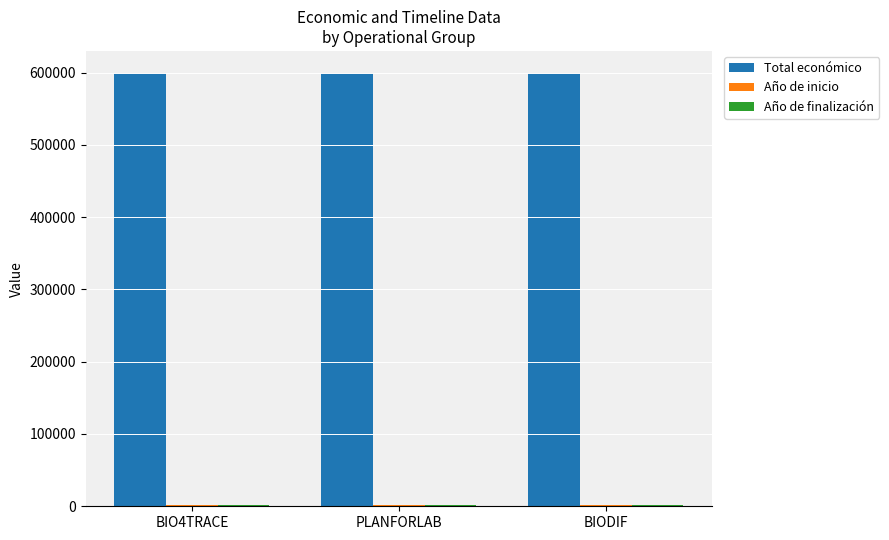

At how many categories does at least one series exceed 412224?

3